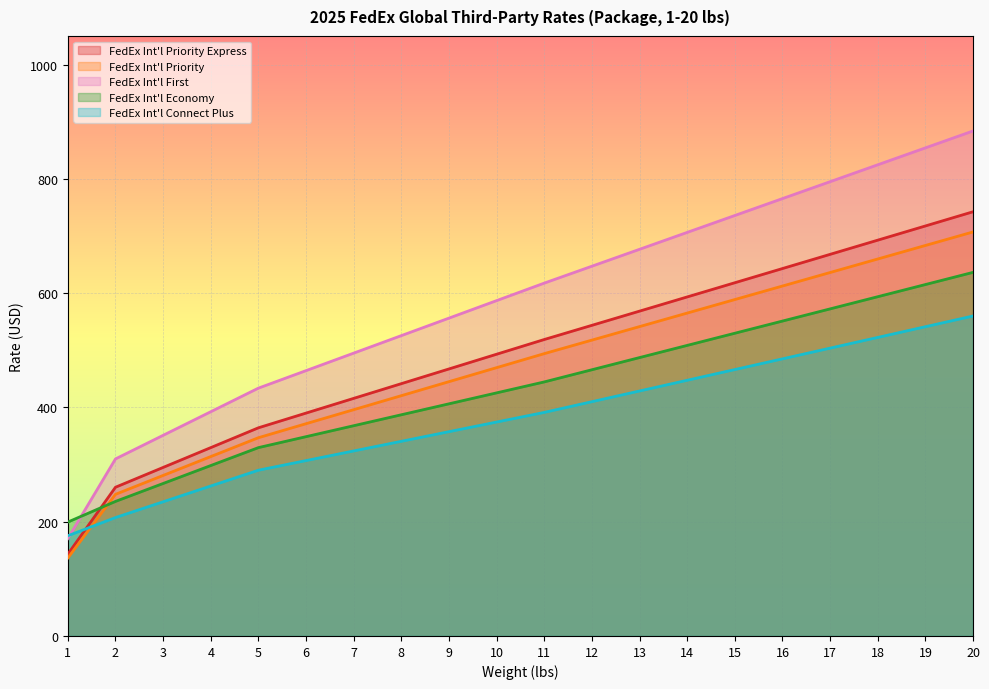

The value of FedEx Int'l Connect Plus at 20 is 1005.5. True or false?

False